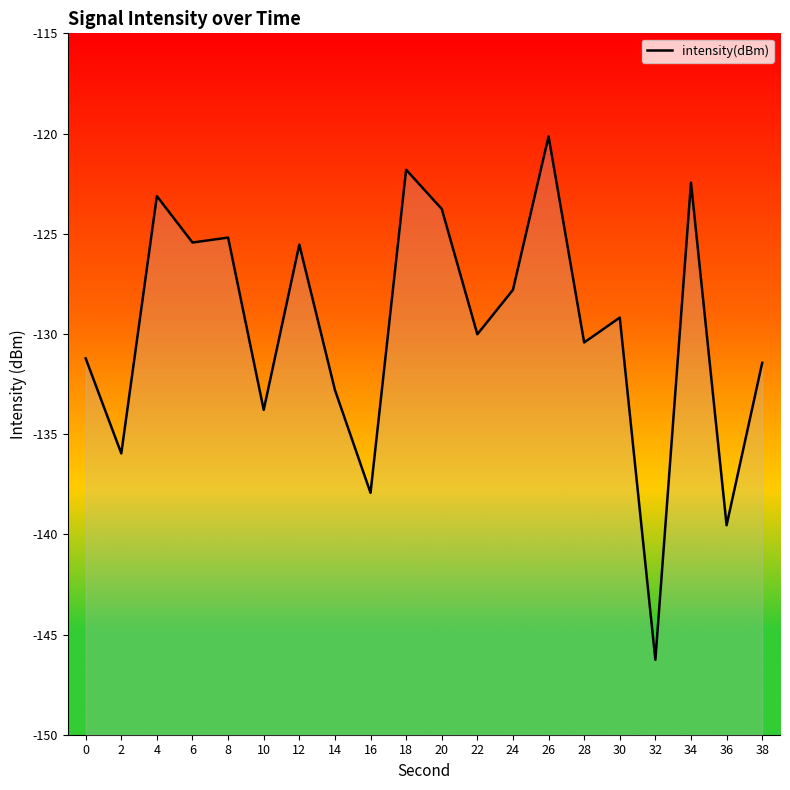

What is the value of the 16th point from the left?

-129.2